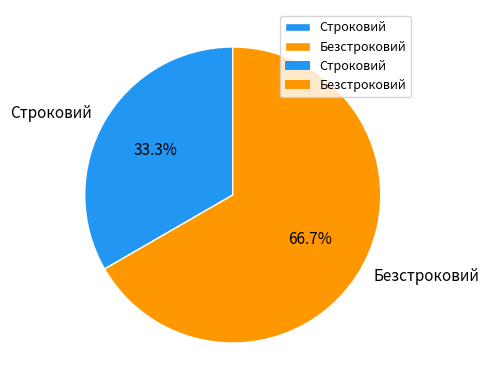

Which category has the biggest portion of the pie?

Безстроковий